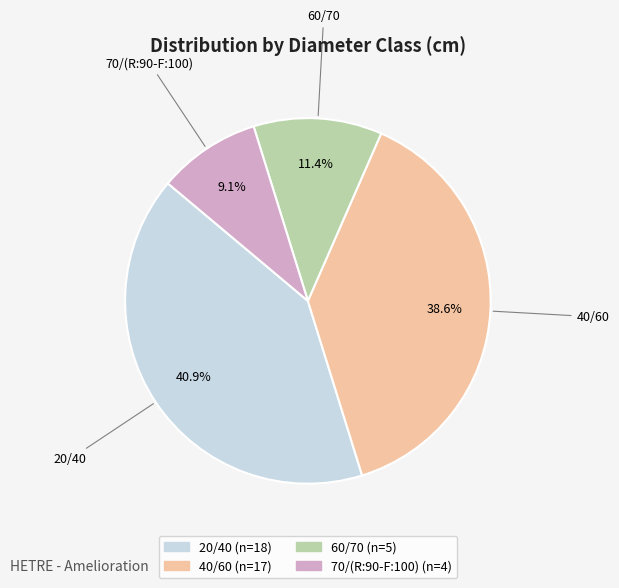

Does any single category account for the majority?

No